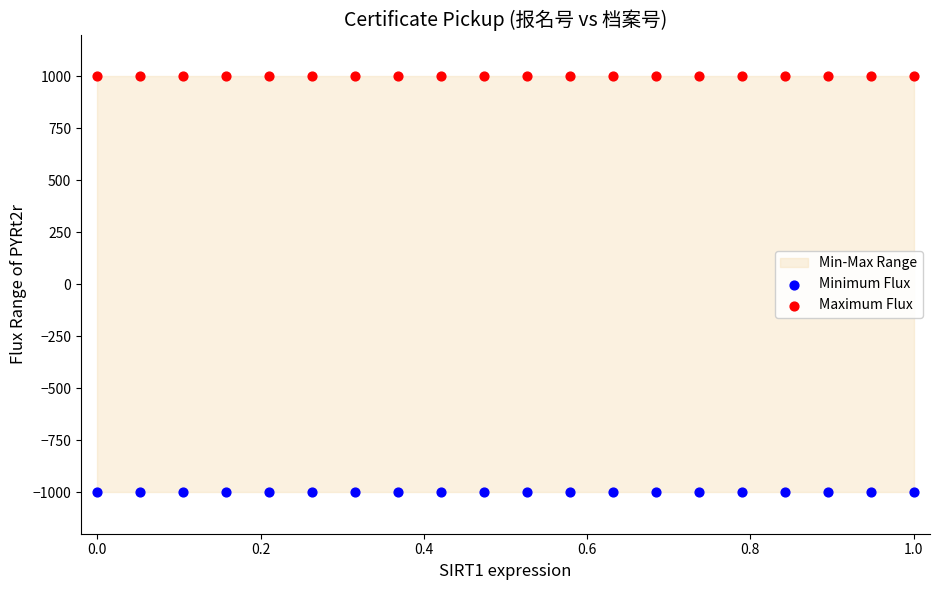

Which series contains the highest Y value?

Maximum Flux